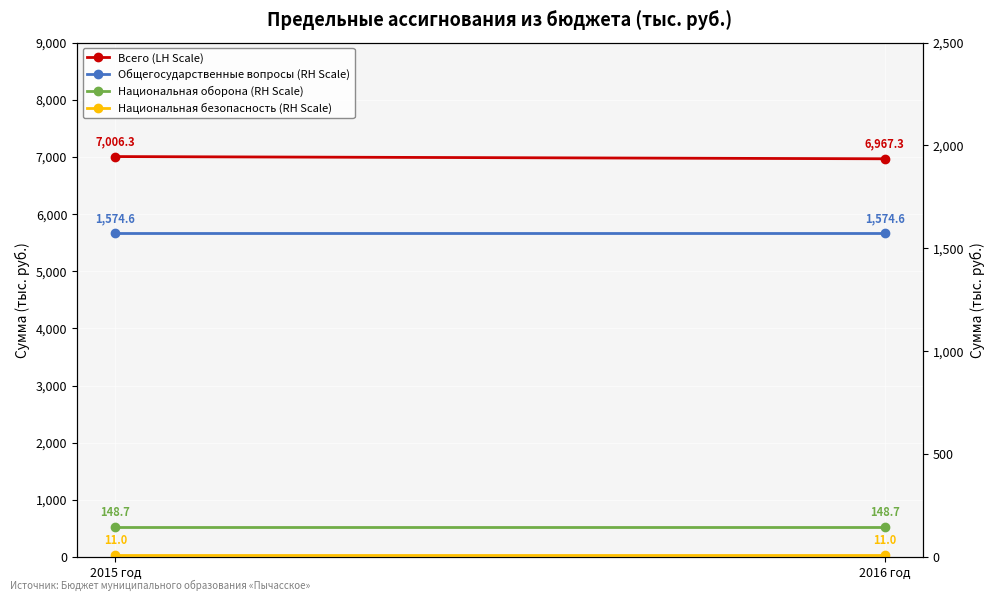

Reading left to right, what are all the values shown in this chart?

Всего (LH Scale): 2015 год=7006.3	2016 год=6967.3
Общегосударственные вопросы (RH Scale): 2015 год=1574.6	2016 год=1574.6
Национальная оборона (RH Scale): 2015 год=148.7	2016 год=148.7
Национальная безопасность (RH Scale): 2015 год=11.0	2016 год=11.0